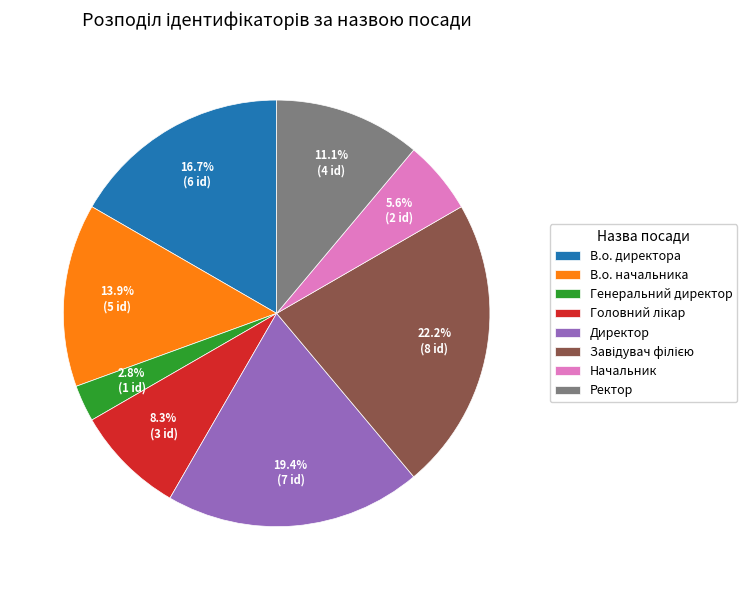

Is there a majority slice in this chart?

No